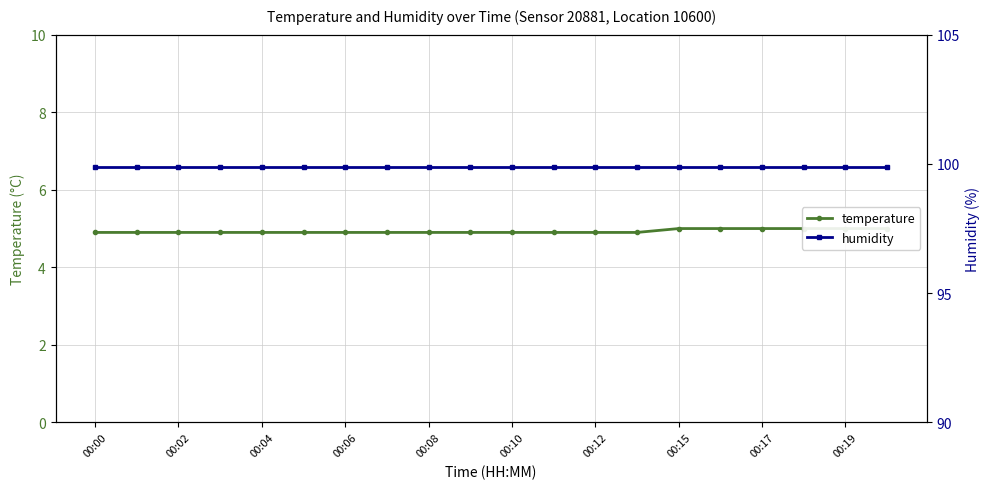

Is this an area chart (filled region under the line)?

No